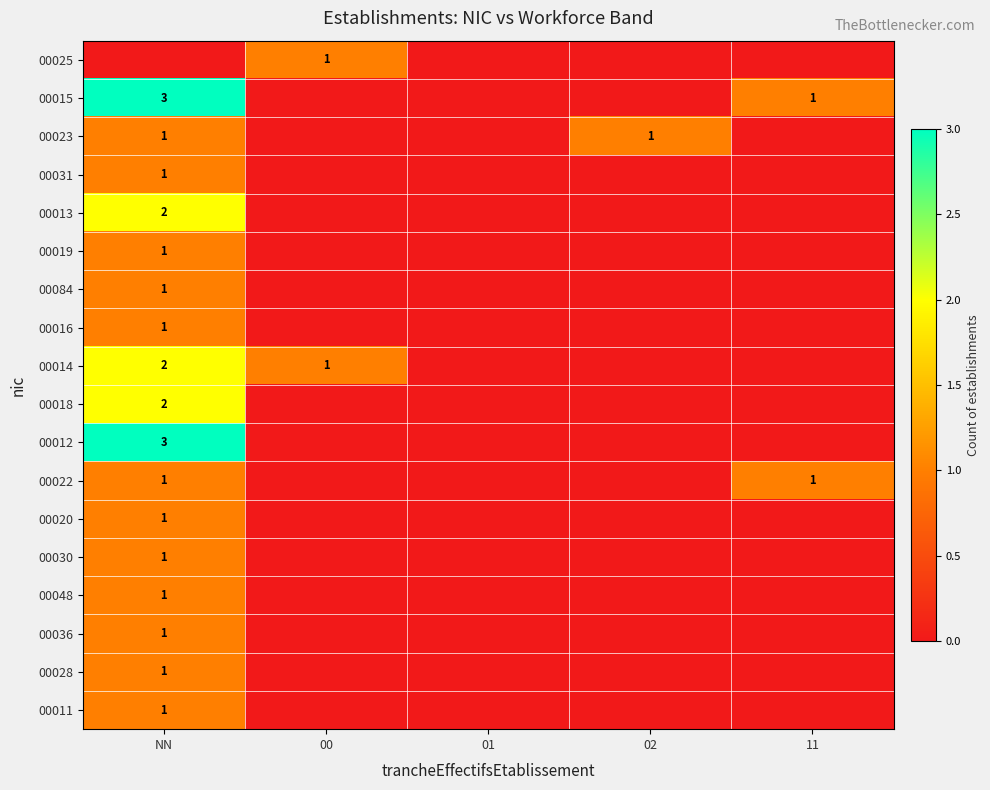

How many 00014 values are between 0 and 1?

4